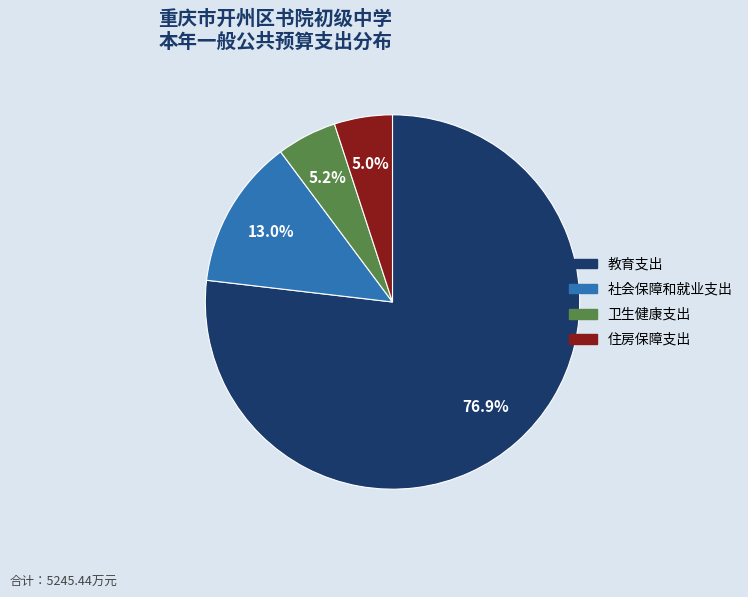

Which category accounts for the majority?

教育支出